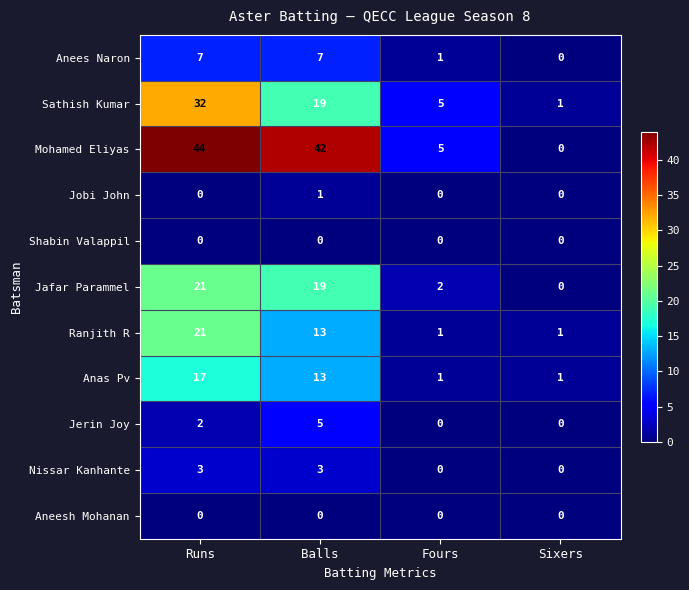

Which series has the largest range (max minus min)?

Mohamed Eliyas